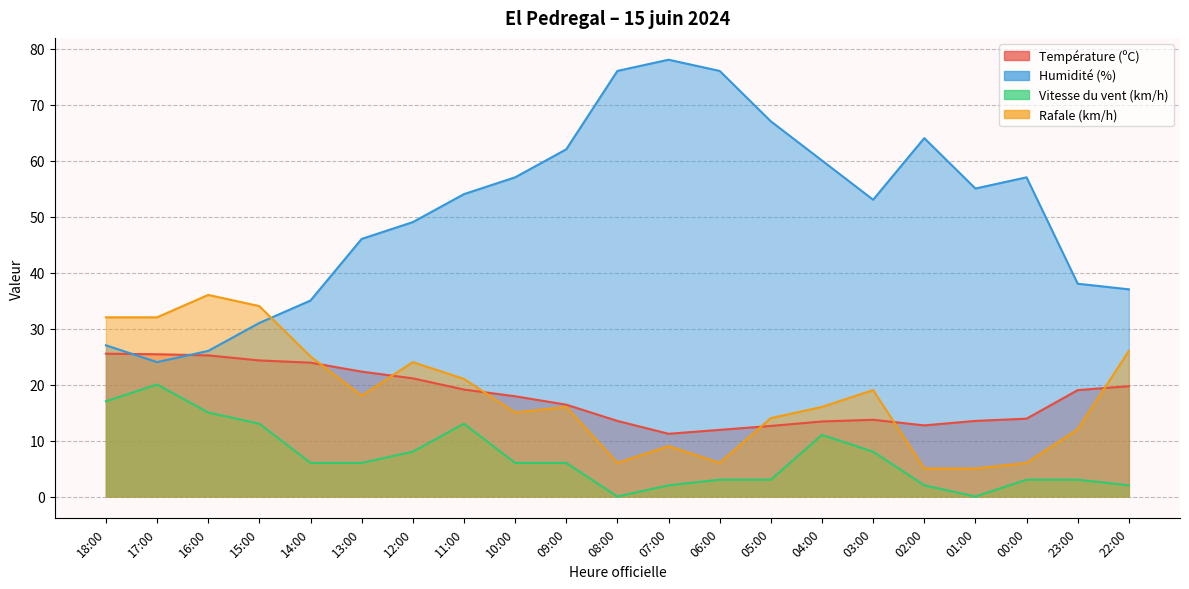

Which category has the highest value across all series?

07:00